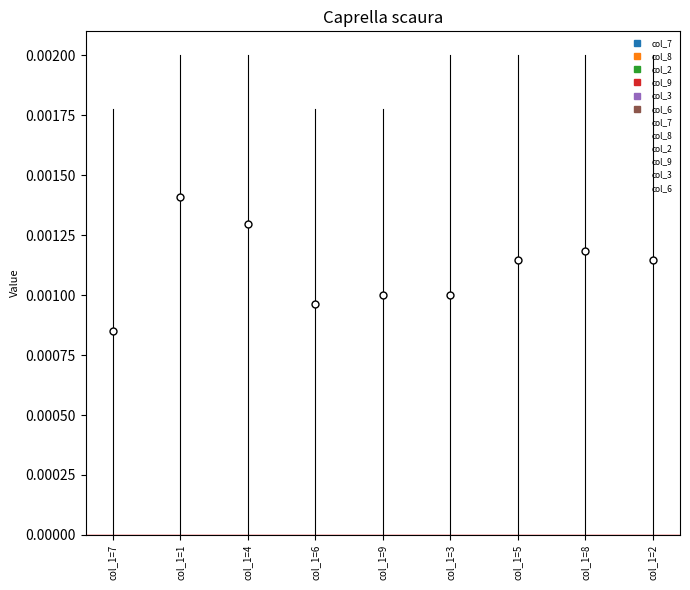

Which has a higher value, col_1=1 or col_1=2?

col_1=2